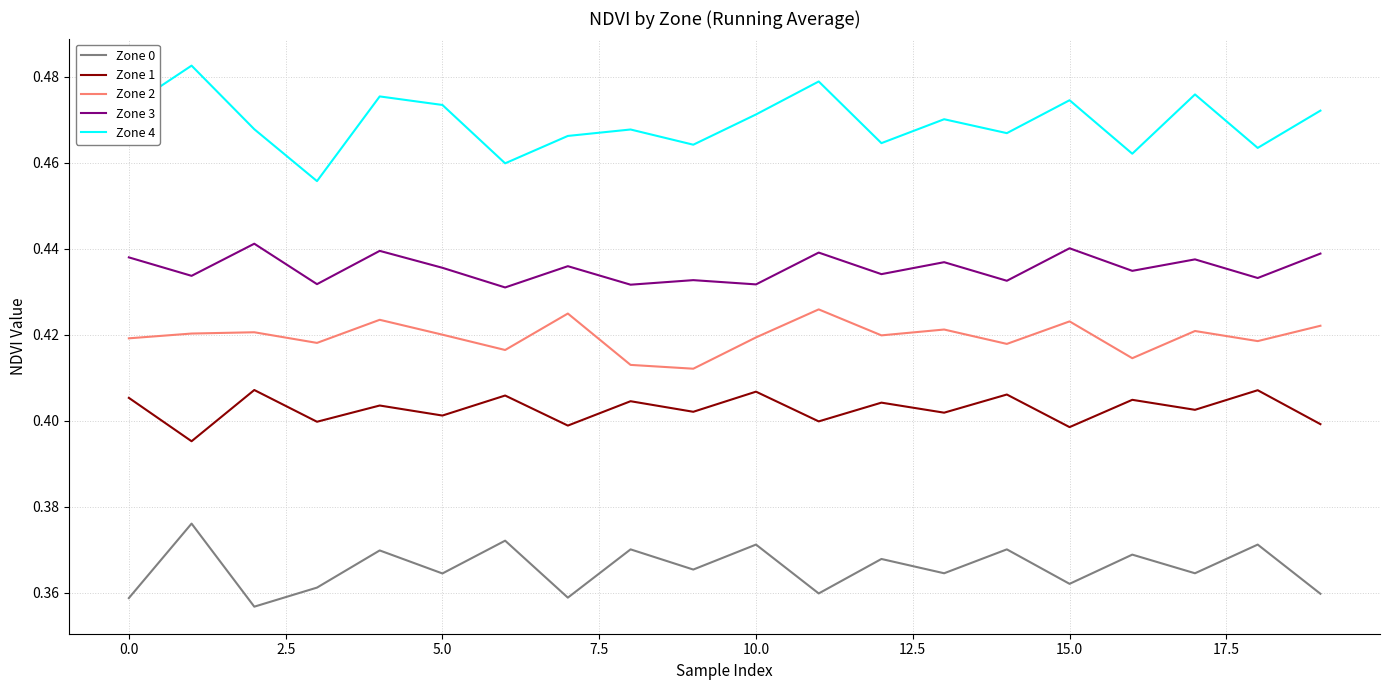

Which series has the largest range (max minus min)?

Zone 4